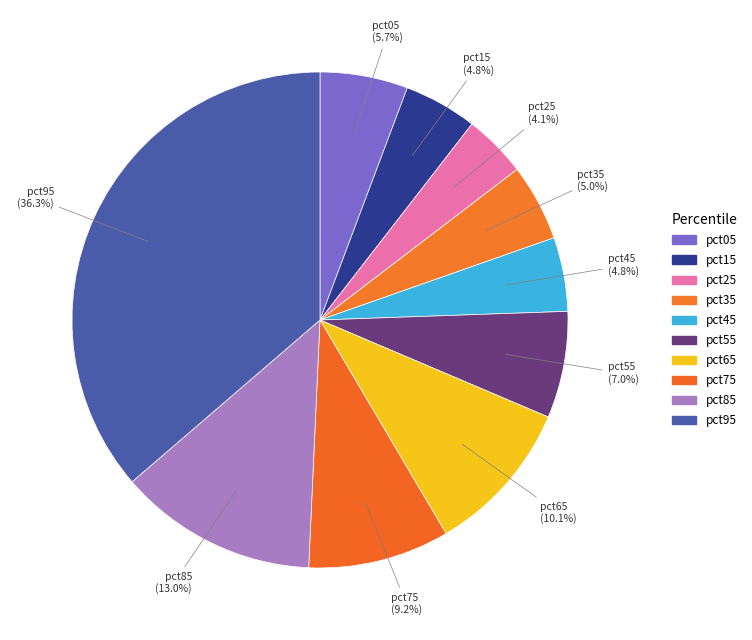

Between pct45 and pct75, which is larger?

pct75